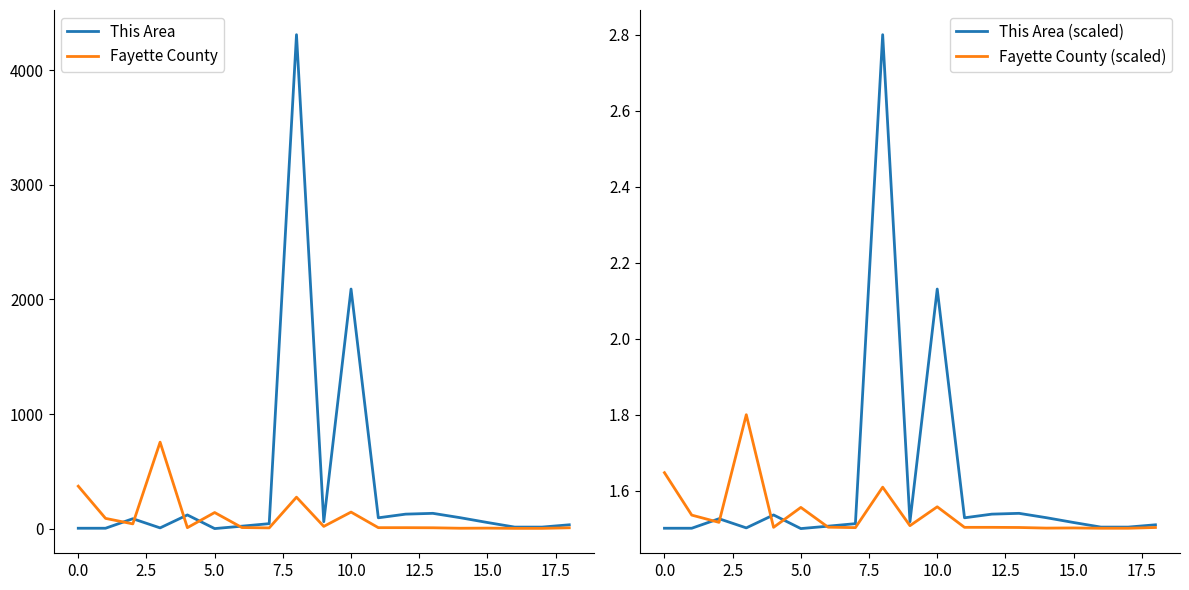

What is the highest value of the This Area series?

4310